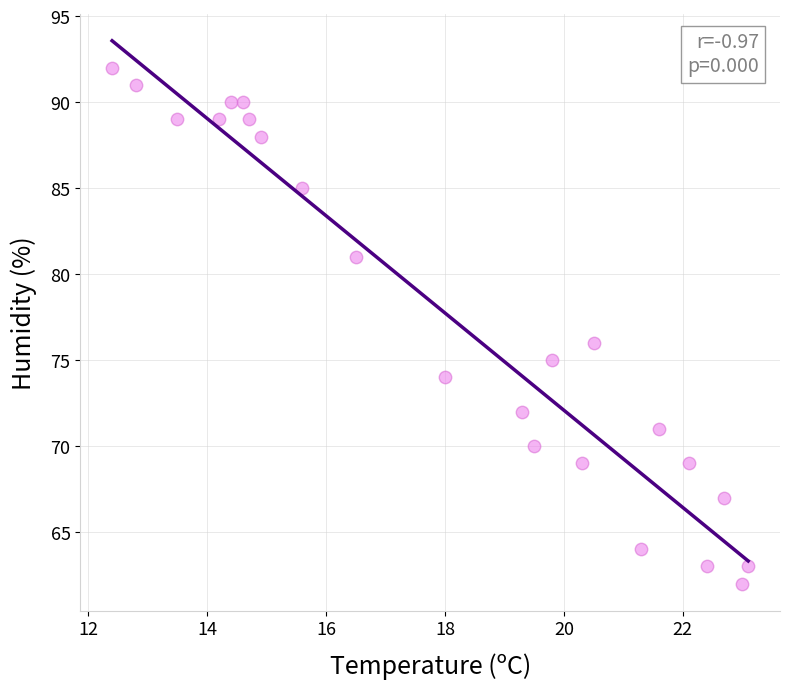

What is the range of Y values (max minus min)?

30